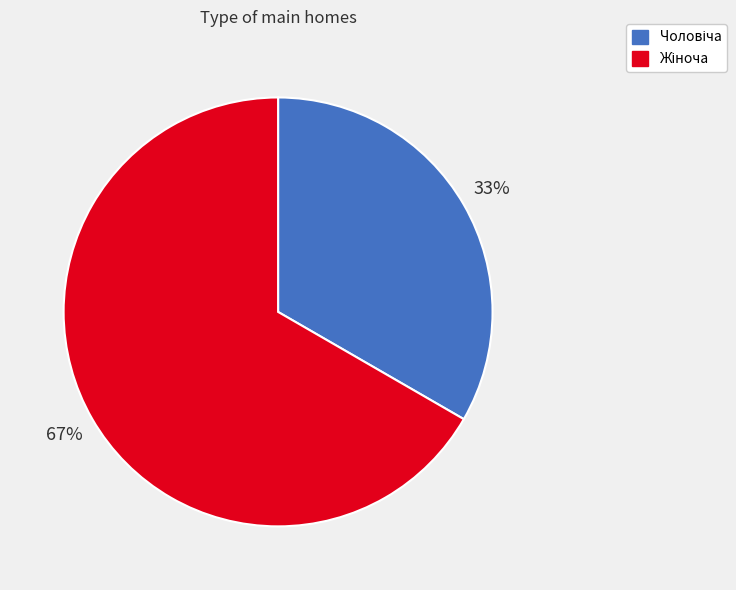

Is there a majority slice in this chart?

Yes